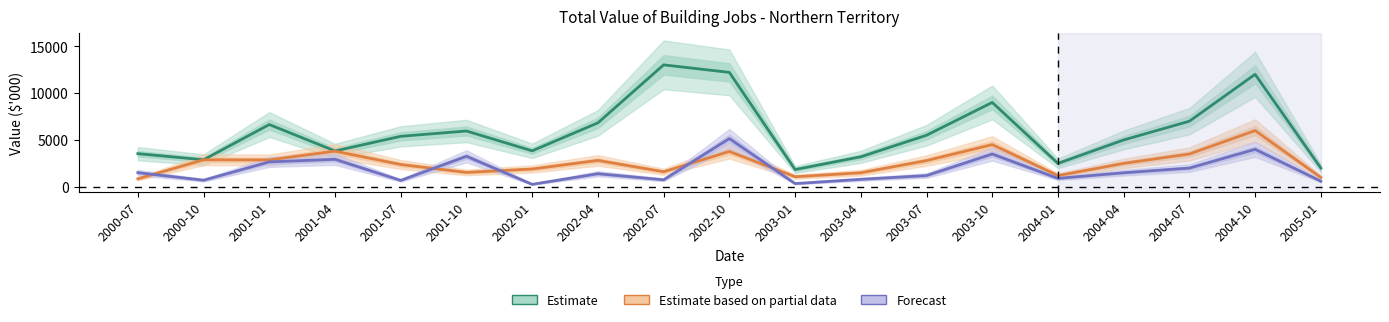

Reading left to right, what are all the values shown in this chart?

Total Sectors Total Non-residential: 3538	2885	6643	3823	5387	5955	3837	6823	13008	12205	1844	3200	5500	9000	2500	5000	7000	12000	2000
Public Sector Total Non-residential: 855	2885	2867	3804	2380	1537	1902	2818	1610	3770	1078	1500	2800	4500	1200	2500	3500	6000	1000
Private Sector Total Non-residential: 1512	705	2658	2932	685	3257	266	1398	750	5142	347	800	1200	3500	900	1500	2000	4000	600